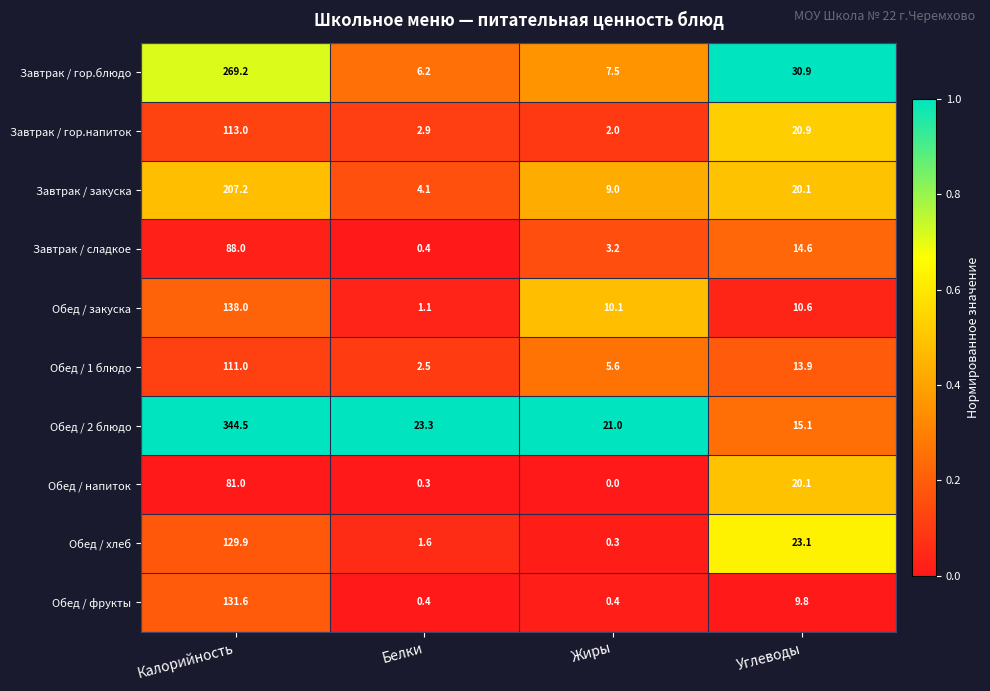

Rank the series at Жиры from highest to lowest value.

Обед / 2 блюдо, Обед / закуска, Завтрак / закуска, Завтрак / гор.блюдо, Обед / 1 блюдо, Завтрак / сладкое, Завтрак / гор.напиток, Обед / фрукты, Обед / хлеб, Обед / напиток